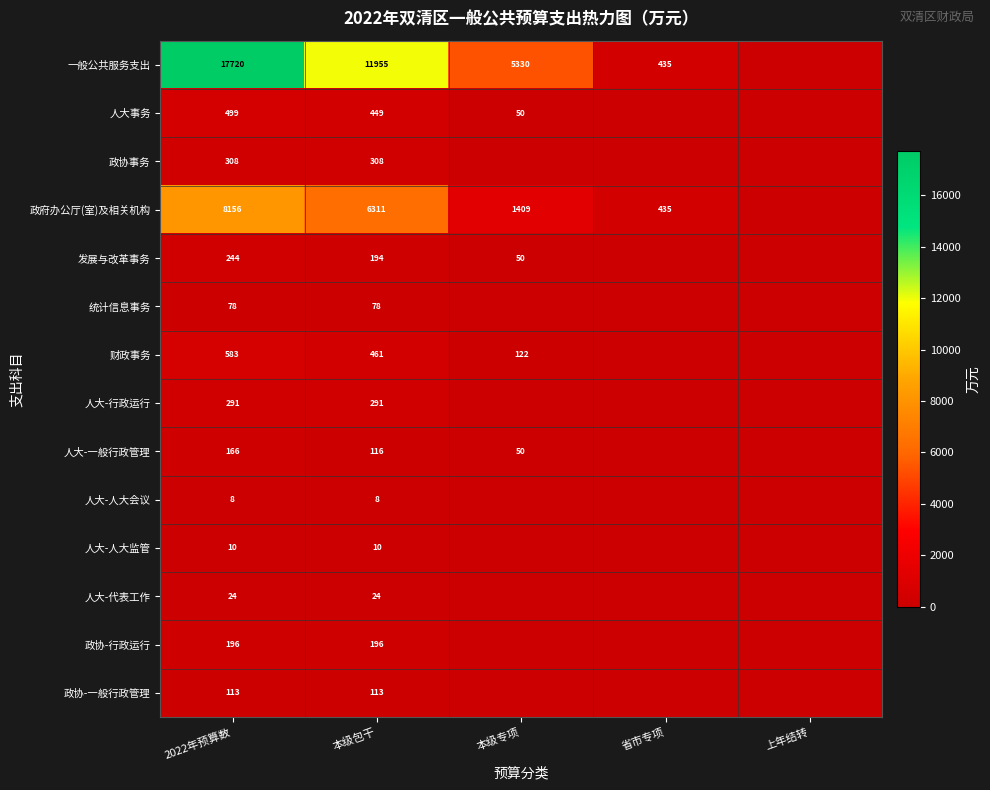

The 发展与改革事务 series shows 194 at 本级包干. True or false?

True